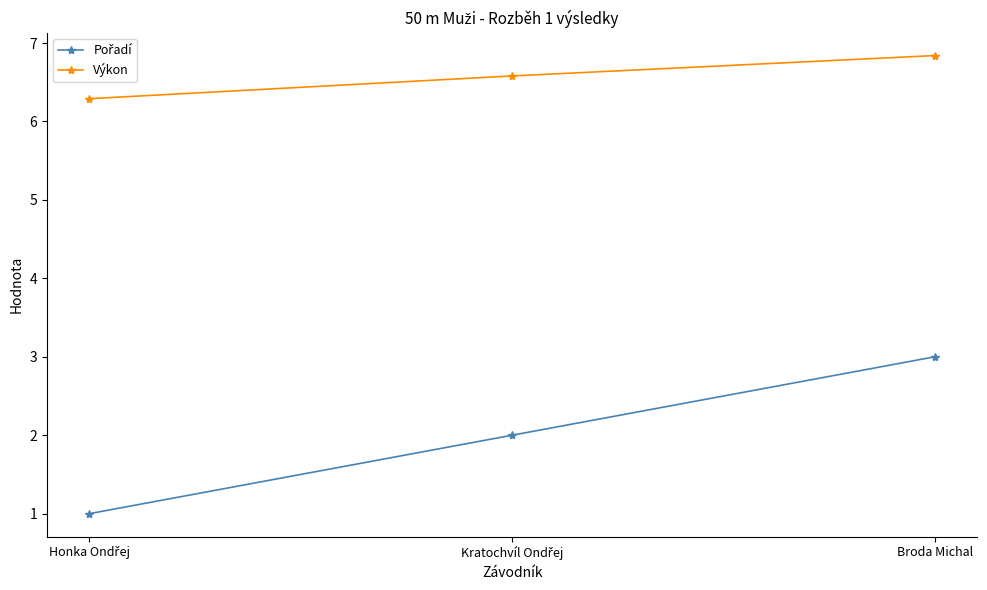

What is the difference between the second highest and minimum values in the Výkon series?

0.3